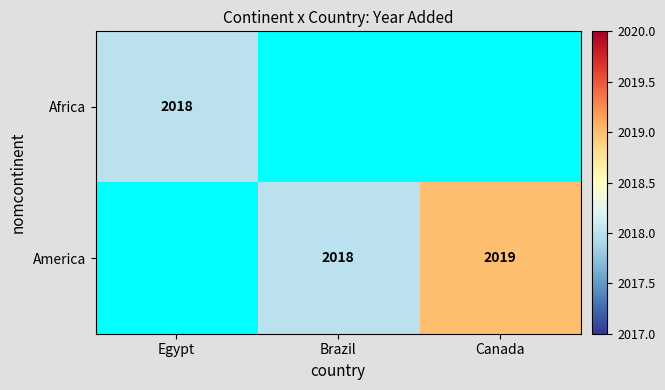

Is it true that America equals 2019 at Canada?

True